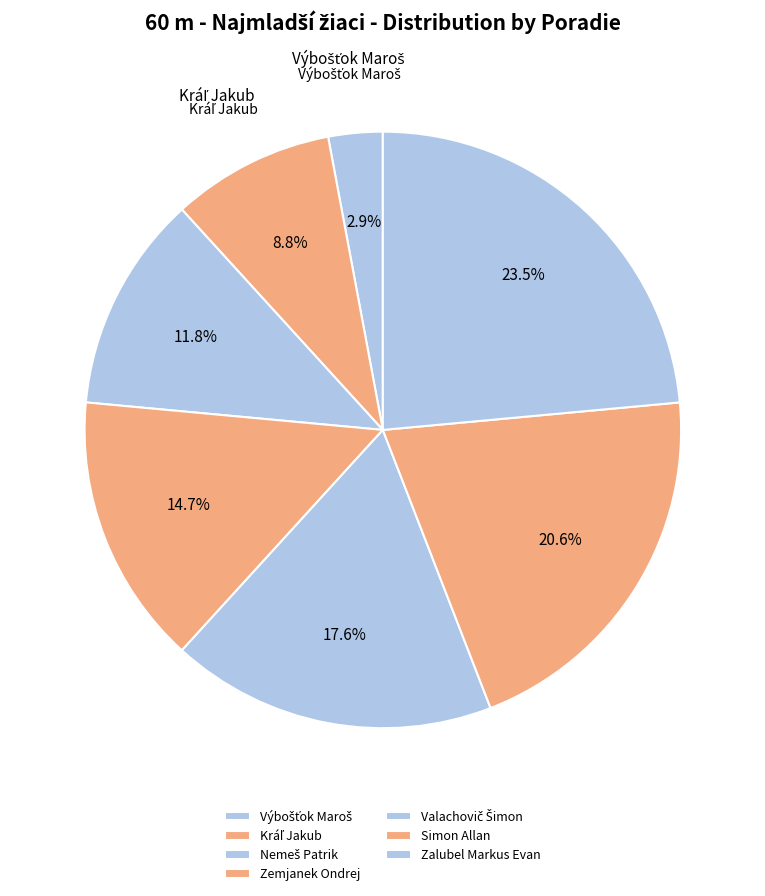

Is the sum of Nemeš Patrik and Zalubel Markus Evan greater than half?

No